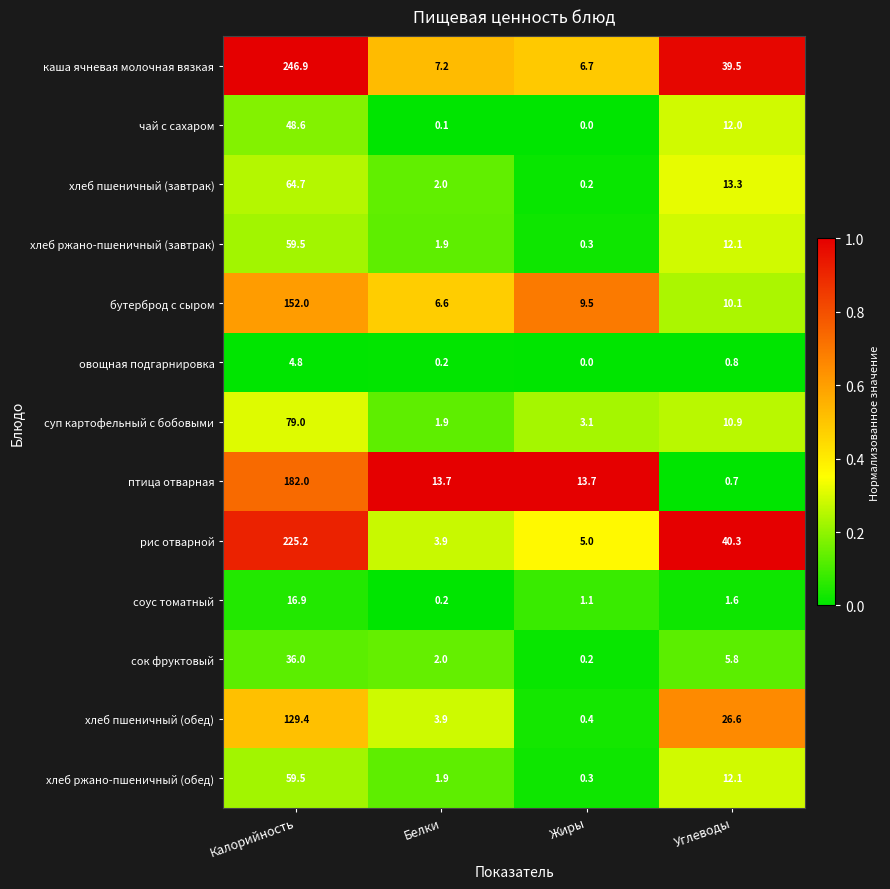

Between Белки and Углеводы, which series saw the biggest shift?

рис отварной